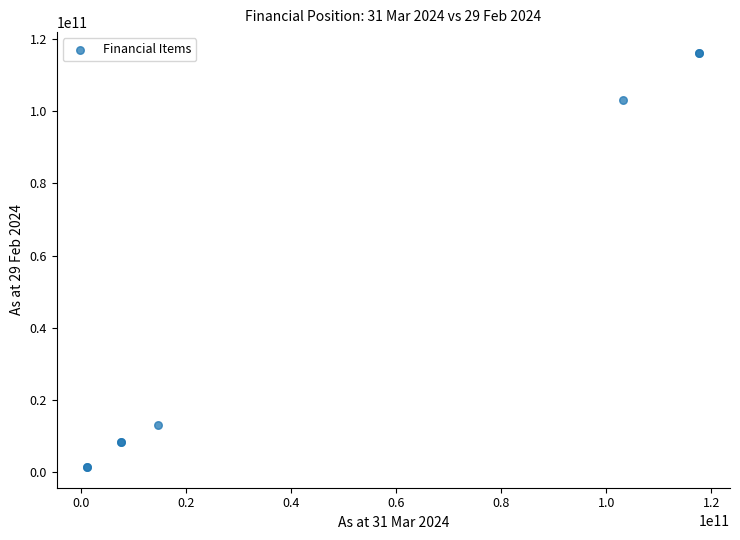

What Y value in the scatter plot is closest to 58776255836?

103200000000